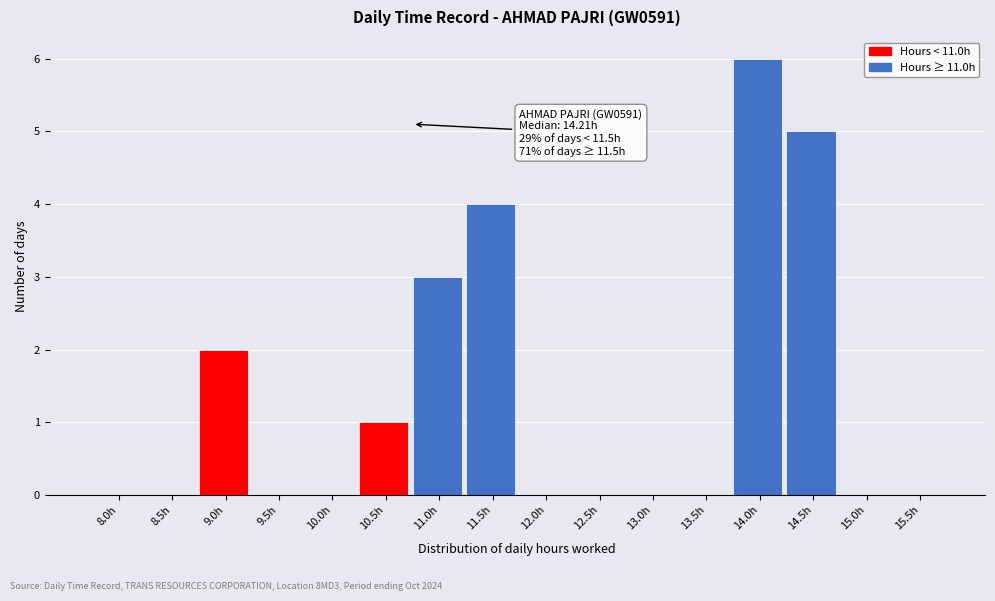

Reading left to right, what are all the values shown in this chart?

8.0h=0	8.5h=0	9.0h=2	9.5h=0	10.0h=0	10.5h=1	11.0h=3	11.5h=4	12.0h=0	12.5h=0	13.0h=0	13.5h=0	14.0h=6	14.5h=5	15.0h=0	15.5h=0